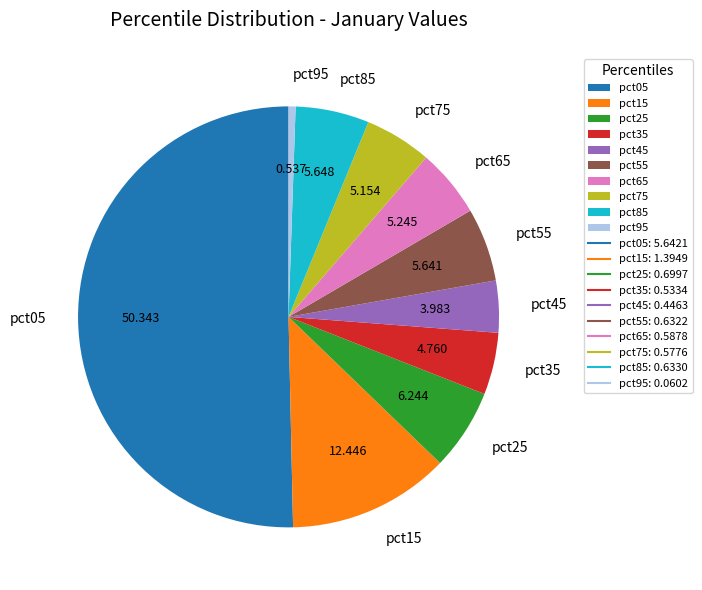

Combined, do pct85 and pct95 account for over 50%?

No